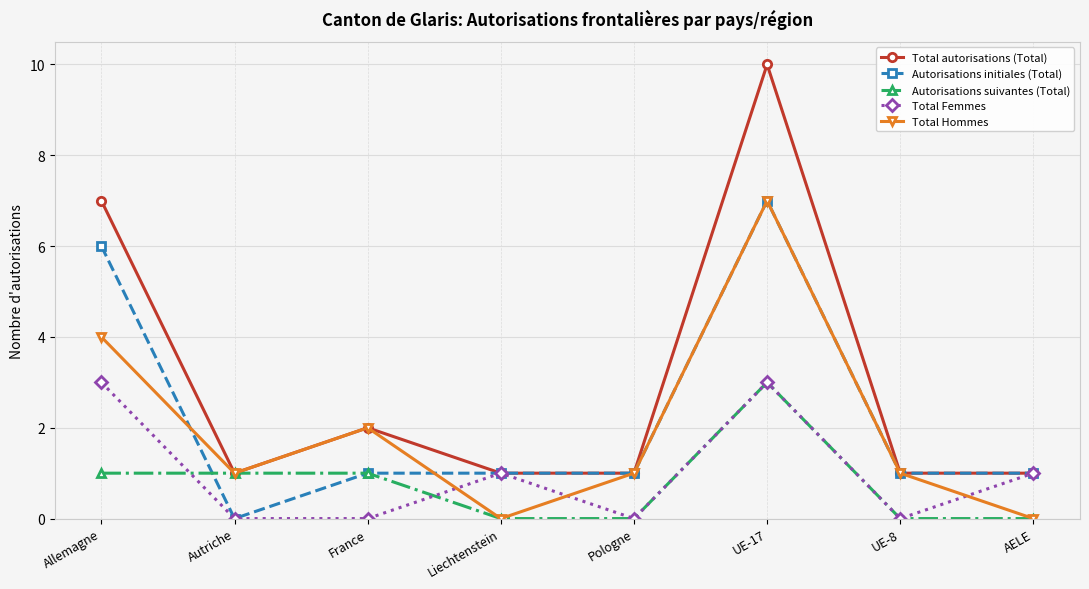

Which category has the highest value in the Autorisations suivantes (Total) series?

UE-17